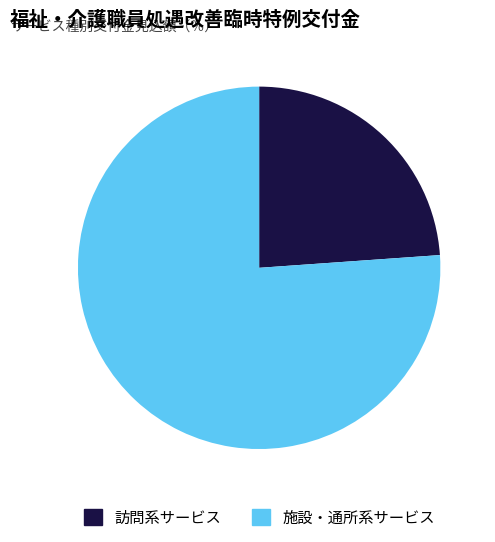

What is the smallest slice in the pie chart?

訪問系サービス